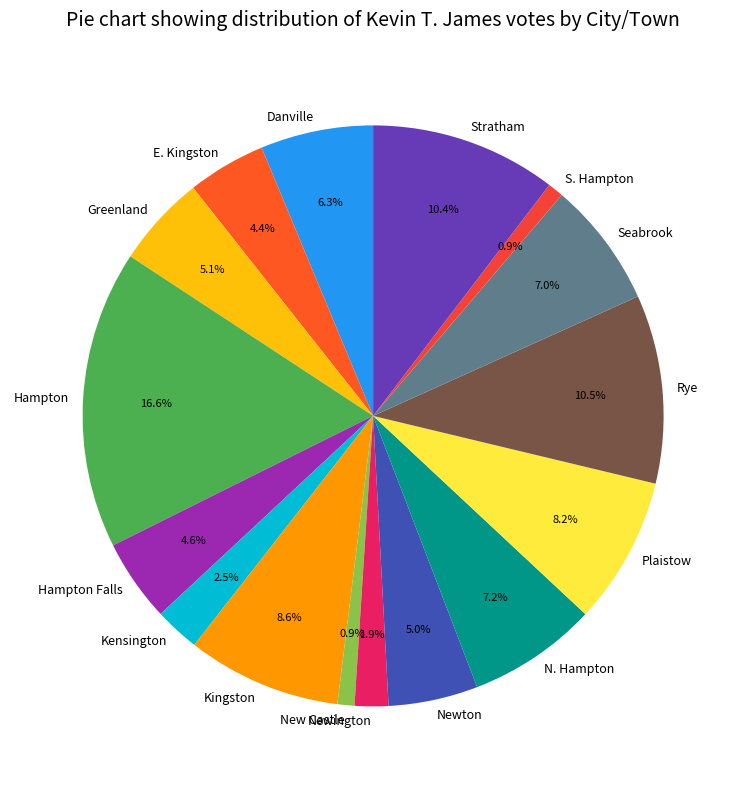

How many segments does this pie chart have?

16